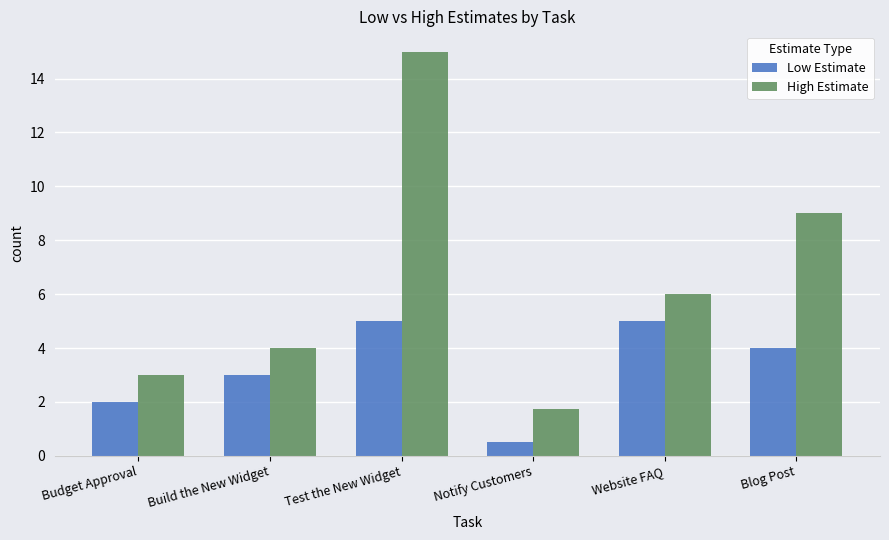

Is the value of High Estimate at Blog Post greater than the value of Low Estimate at Build the New Widget?

Yes